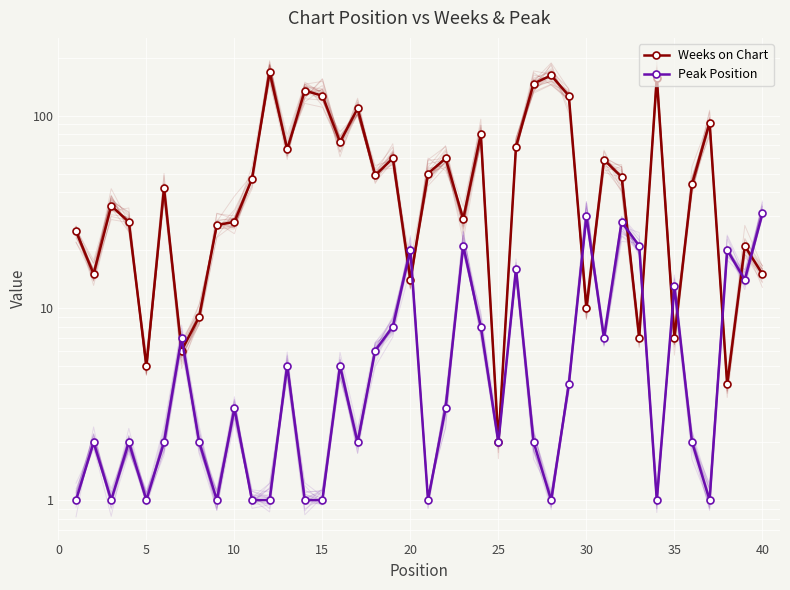

The value of Peak Position at 20 is 0. True or false?

False